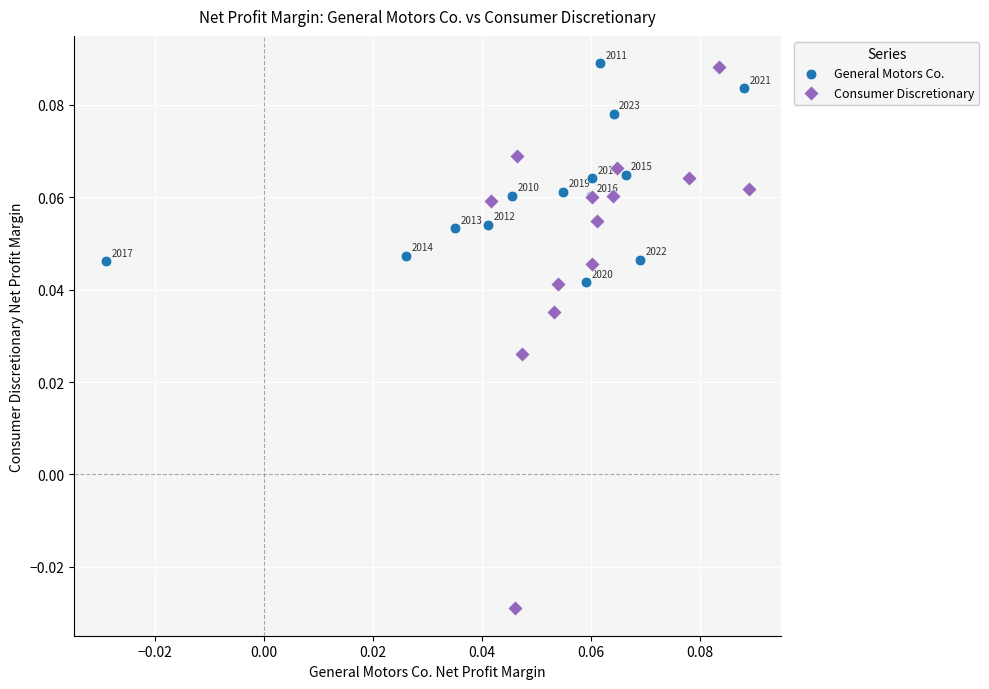

Which series contains the lowest Y value?

Consumer Discretionary